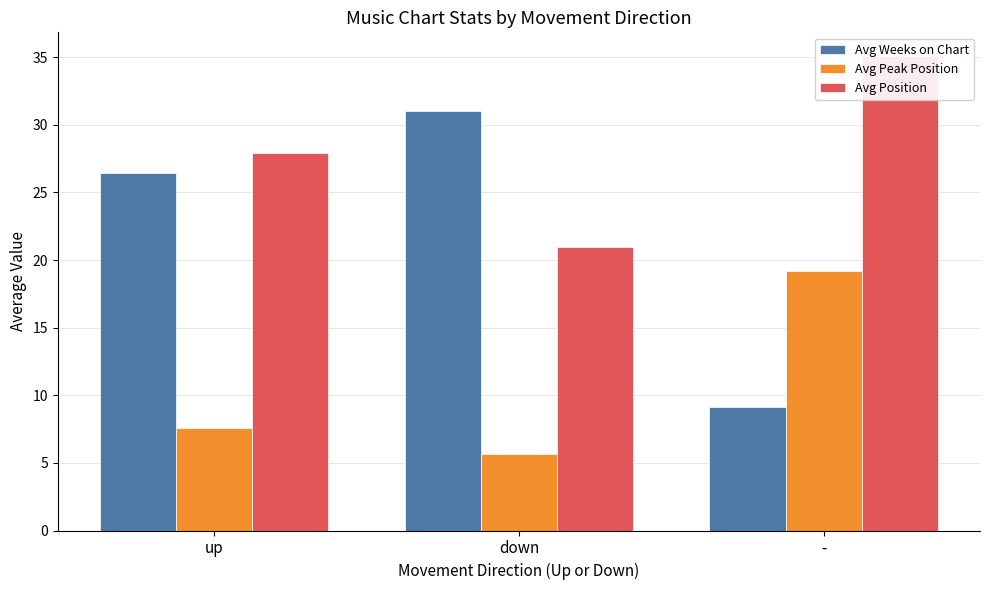

What is the minimum value shown in the chart?

5.7